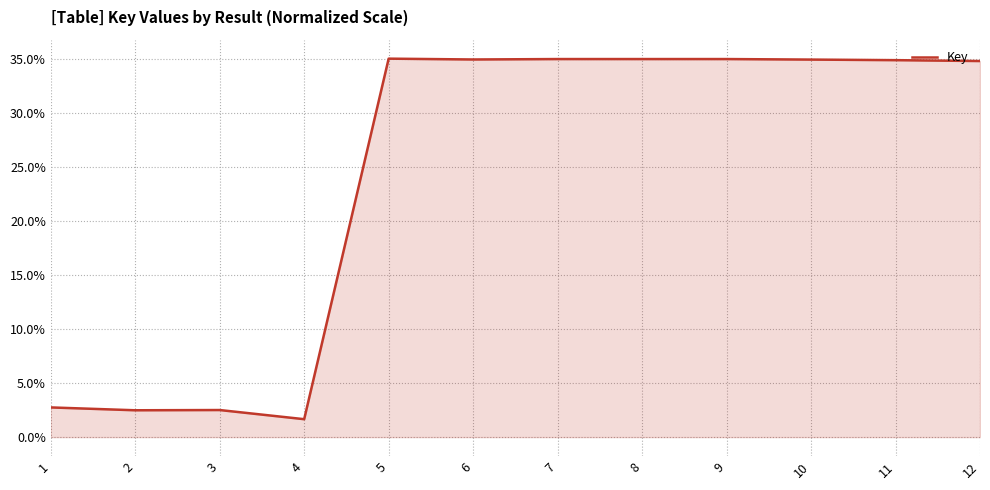

True or false: the data shows 9.8 at 12.

False